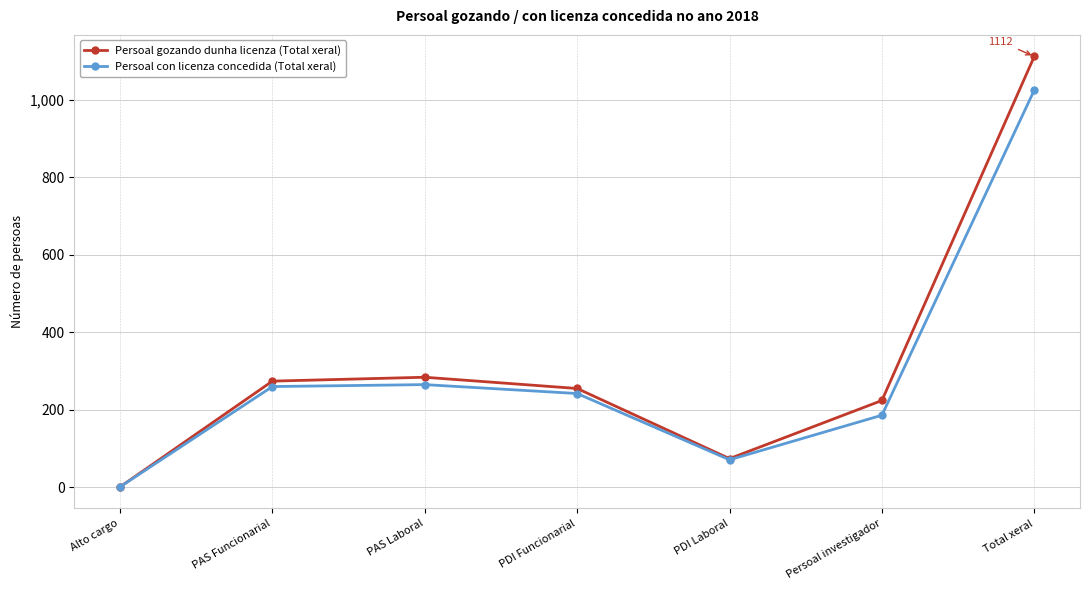

List the series in order of their peak value, highest first.

Persoal gozando dunha licenza (Total xeral), Persoal con licenza concedida (Total xeral)